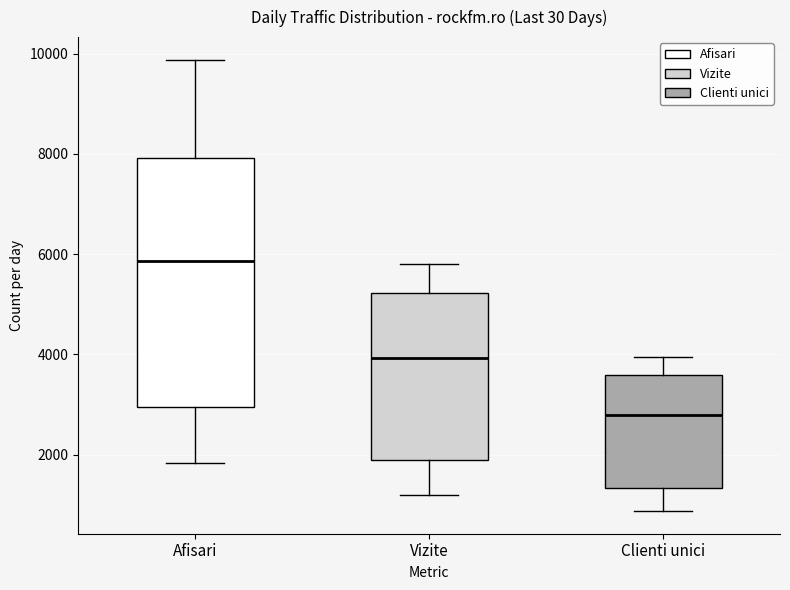

Comparing the boxes themselves (not the whiskers), which one is the tallest?

Afisari